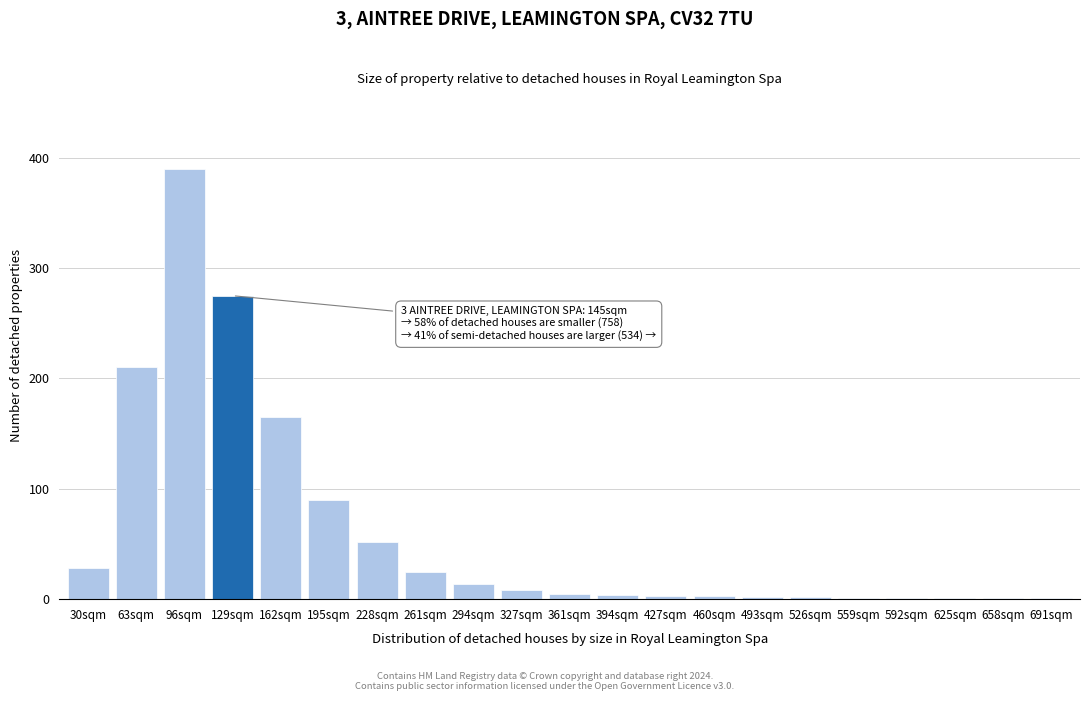

Is it true that the value at 129sqm is 102?

False